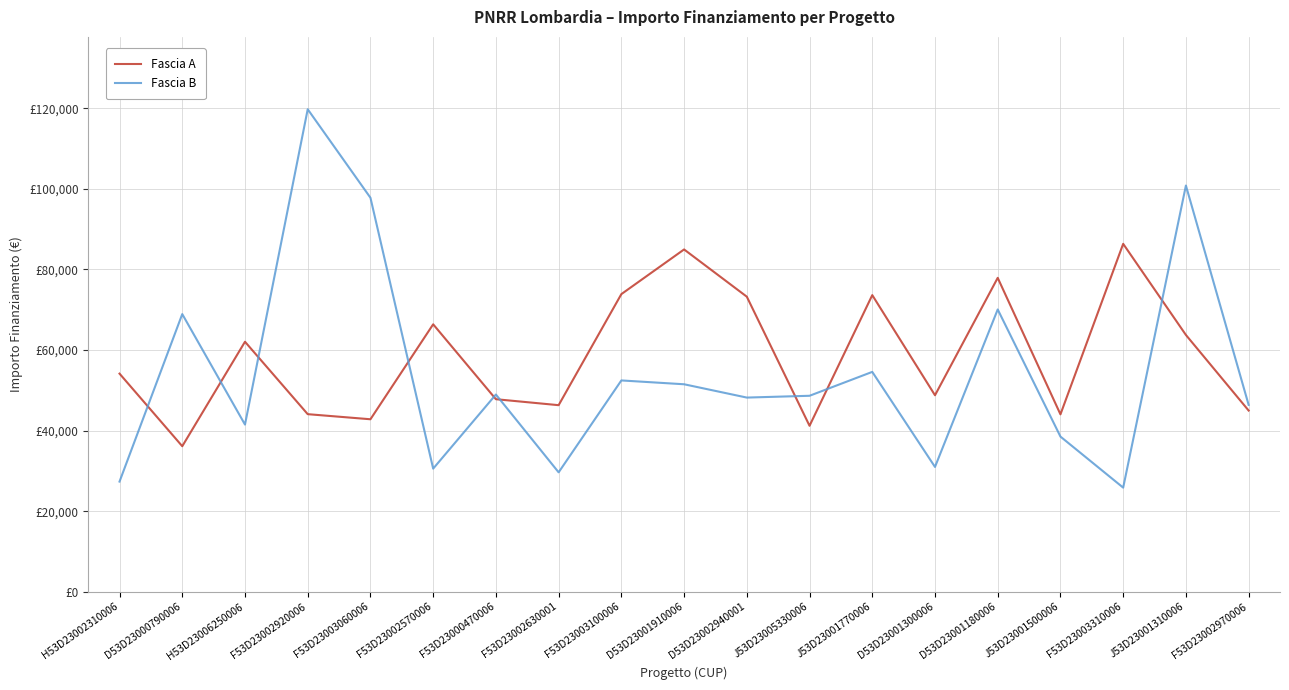

Is it true that Fascia B equals 27342.9 at H53D23002310006?

True